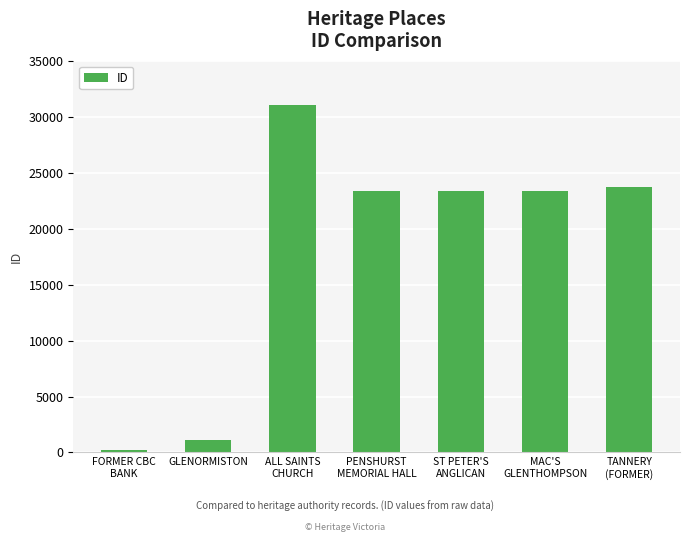

The chart shows a value of 32453 at PENSHURST
MEMORIAL HALL. True or false?

False